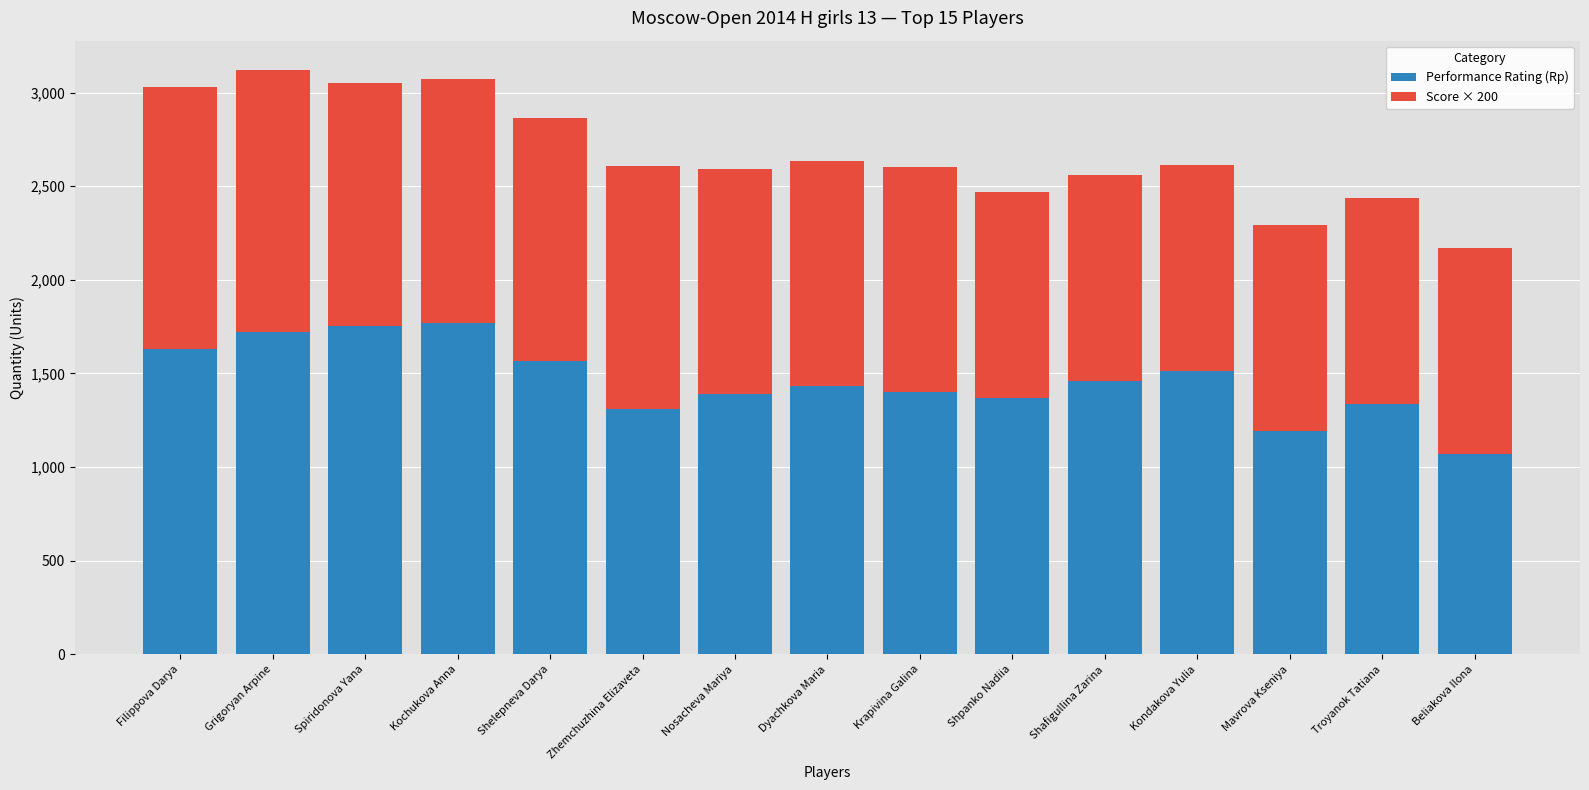

Read the Performance Rating (Rp) value at Mavrova Kseniya.

1190